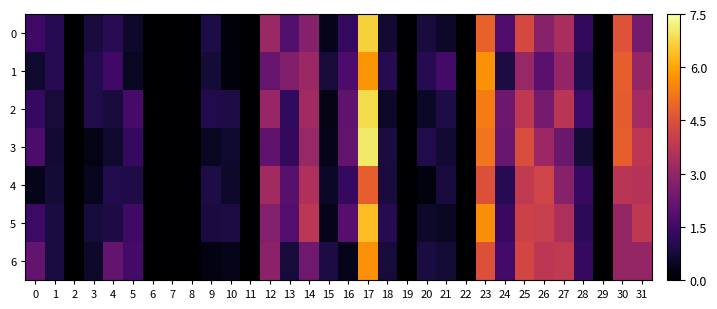

List the series in order of their peak value, lowest first.

4, 6, 1, 5, 0, 2, 3